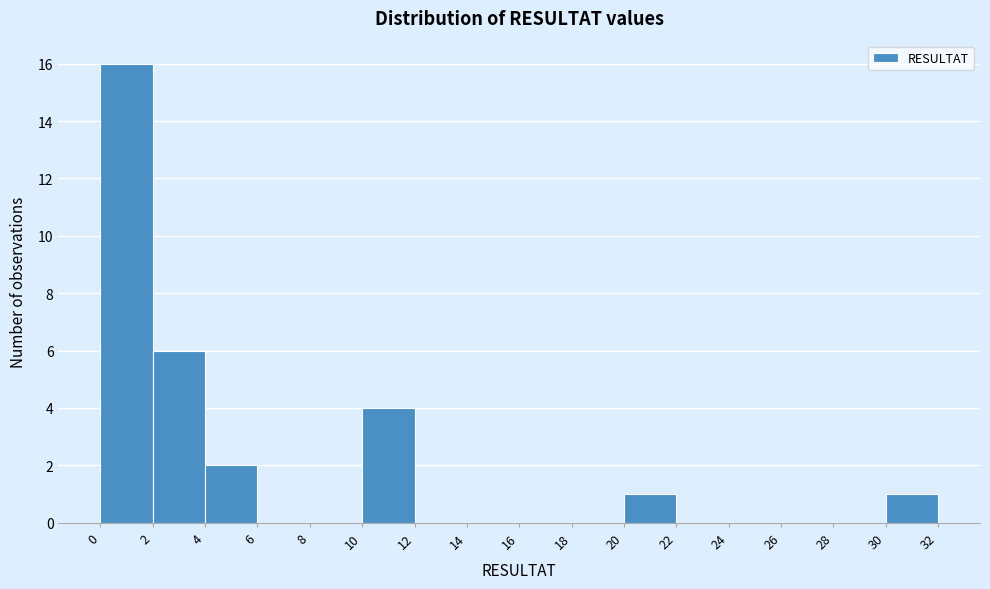

Which range on the x-axis has the tallest bar?

0 to 2